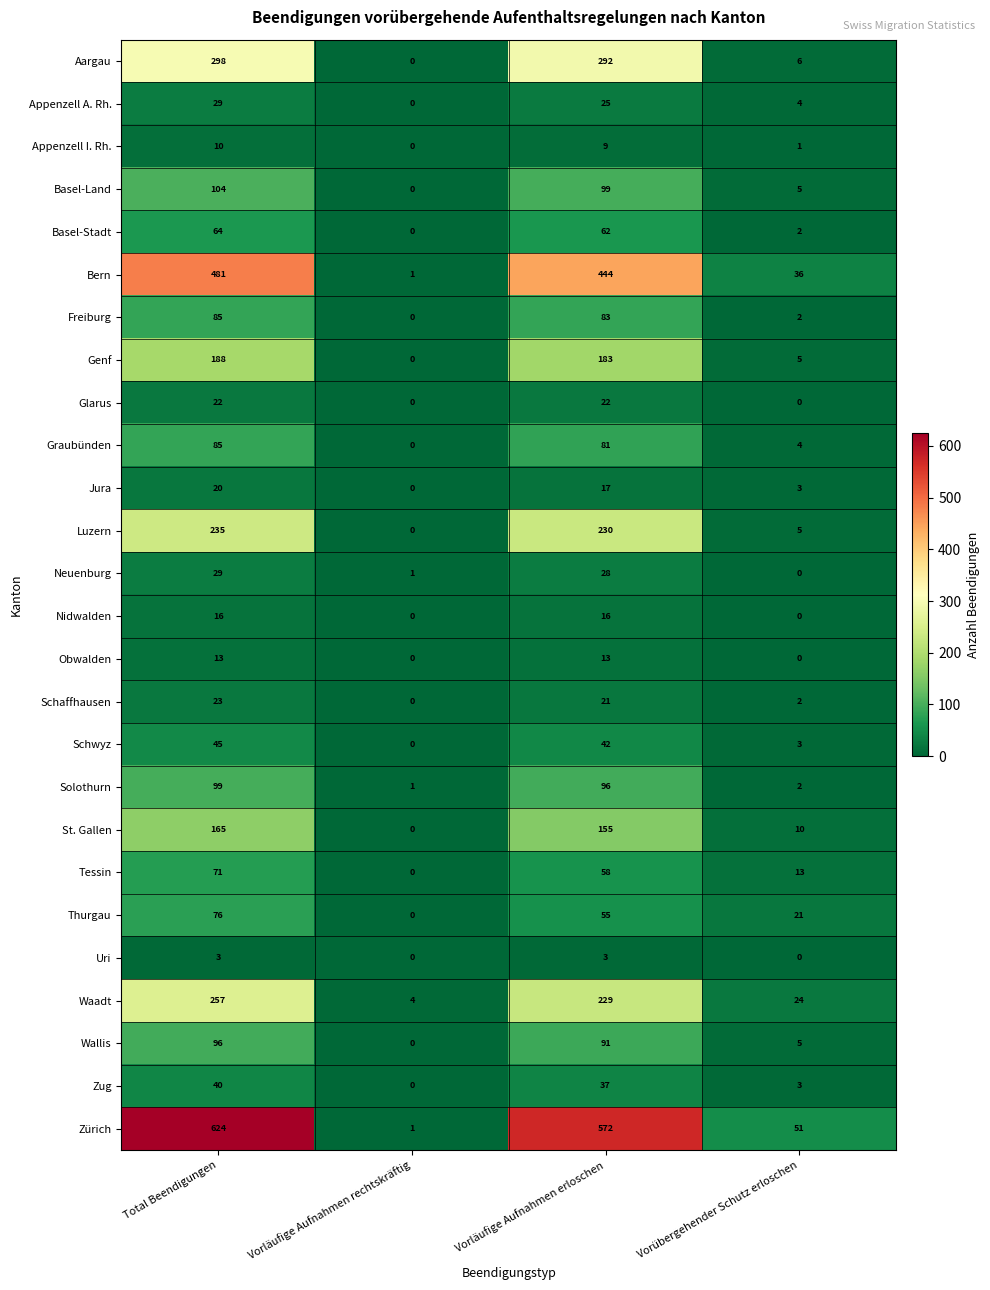

Which series changed the most between Total Beendigungen and Vorläufige Aufnahmen rechtskräftig?

Zürich